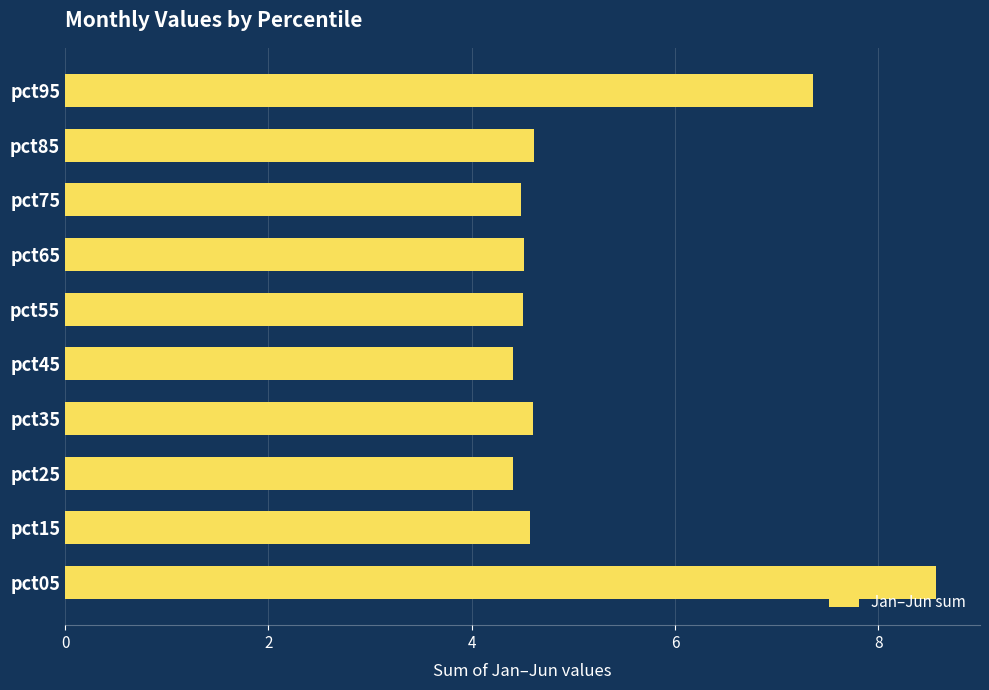

What is the approximate value at pct75?

4.5